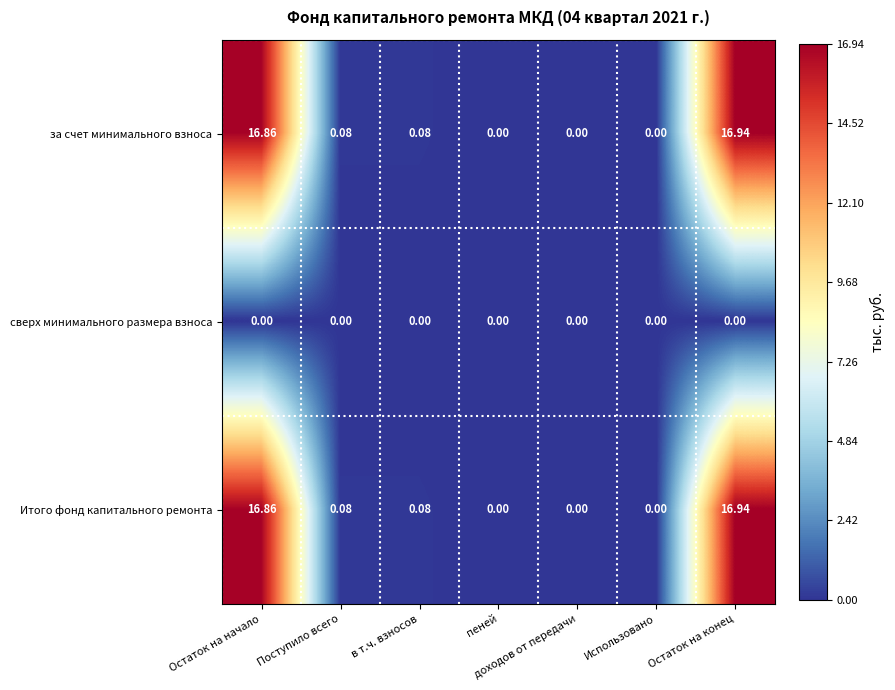

At which category is the sum across all series the highest?

Остаток на конец